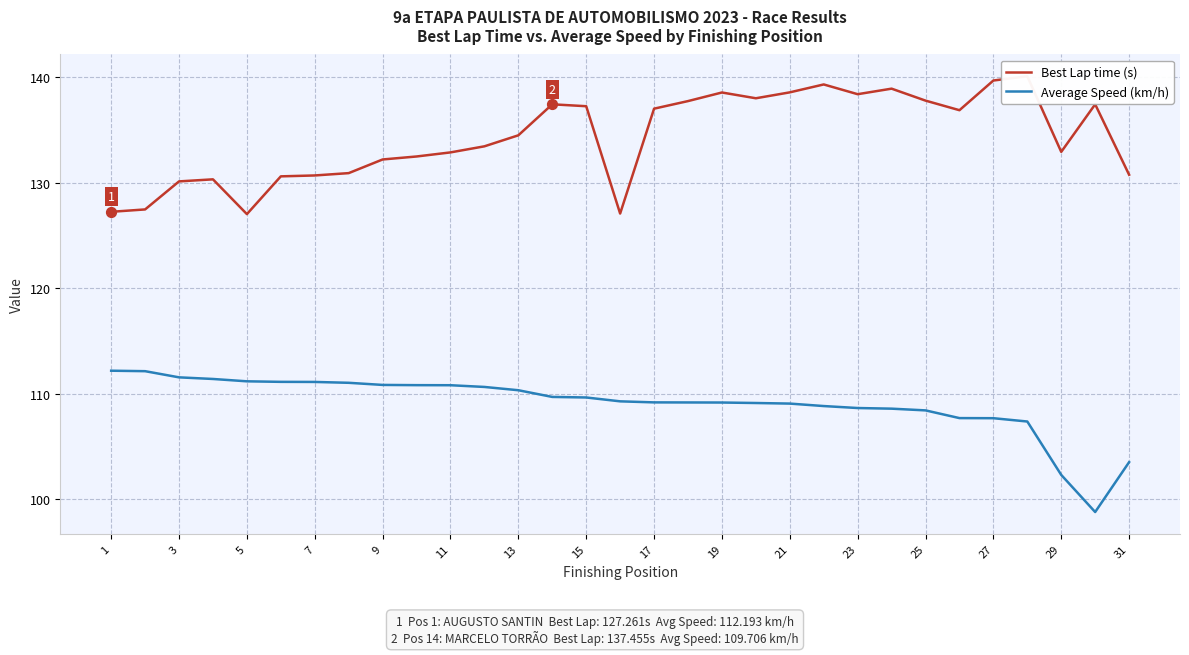

Which series contains the lowest Y value?

Average Speed (km/h)